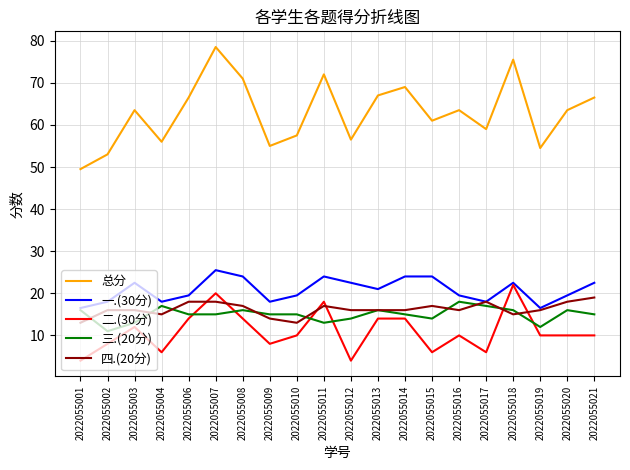

Is the value of 一.(30分) at 2022055021 greater than the value of 总分 at 2022055010?

No